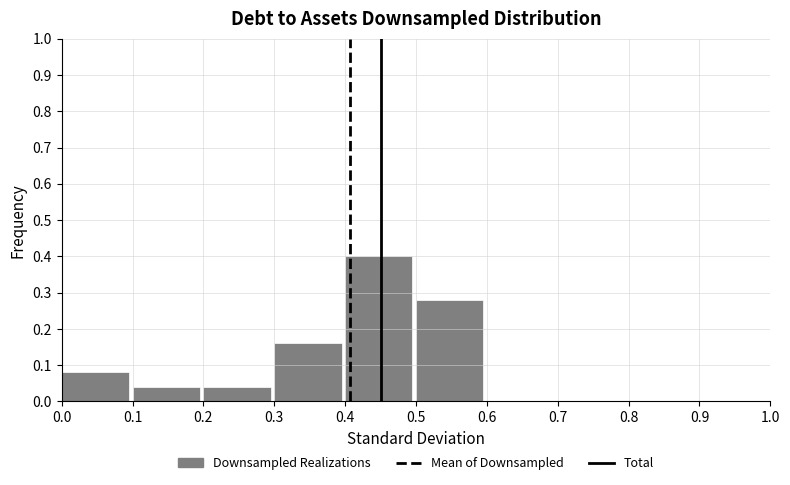

Reading left to right, transcribe this chart: for each bar, give the range it covers on the x-axis and its height. The values are not printed on the chart, so give them approximately, as read against the axis.

0.0 to 0.1: 0.08
0.1 to 0.2: 0.04
0.2 to 0.3: 0.04
0.3 to 0.4: 0.16
0.4 to 0.5: 0.40
0.5 to 0.6: 0.28
0.6 to 0.7: 0
0.7 to 0.8: 0
0.8 to 0.9: 0
0.9 to 1.0: 0